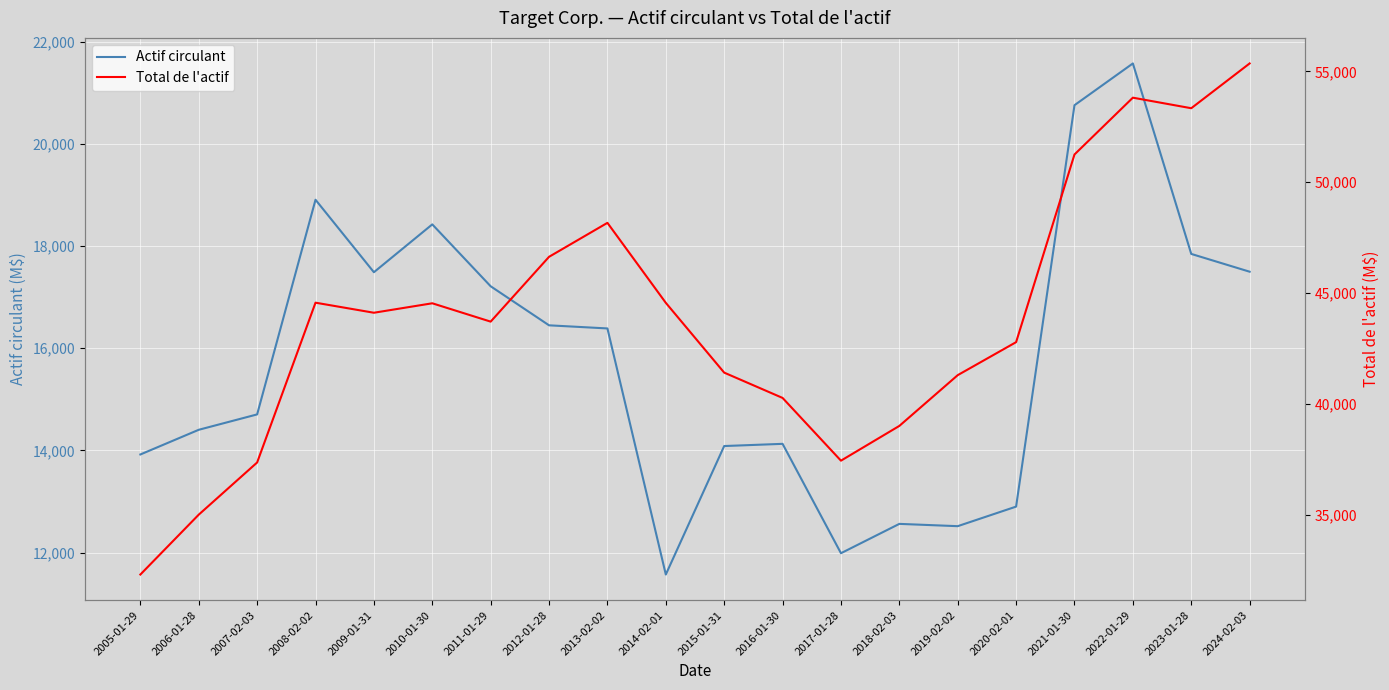

Where does the Total de l'actif series first go above 44106?

2008-02-02